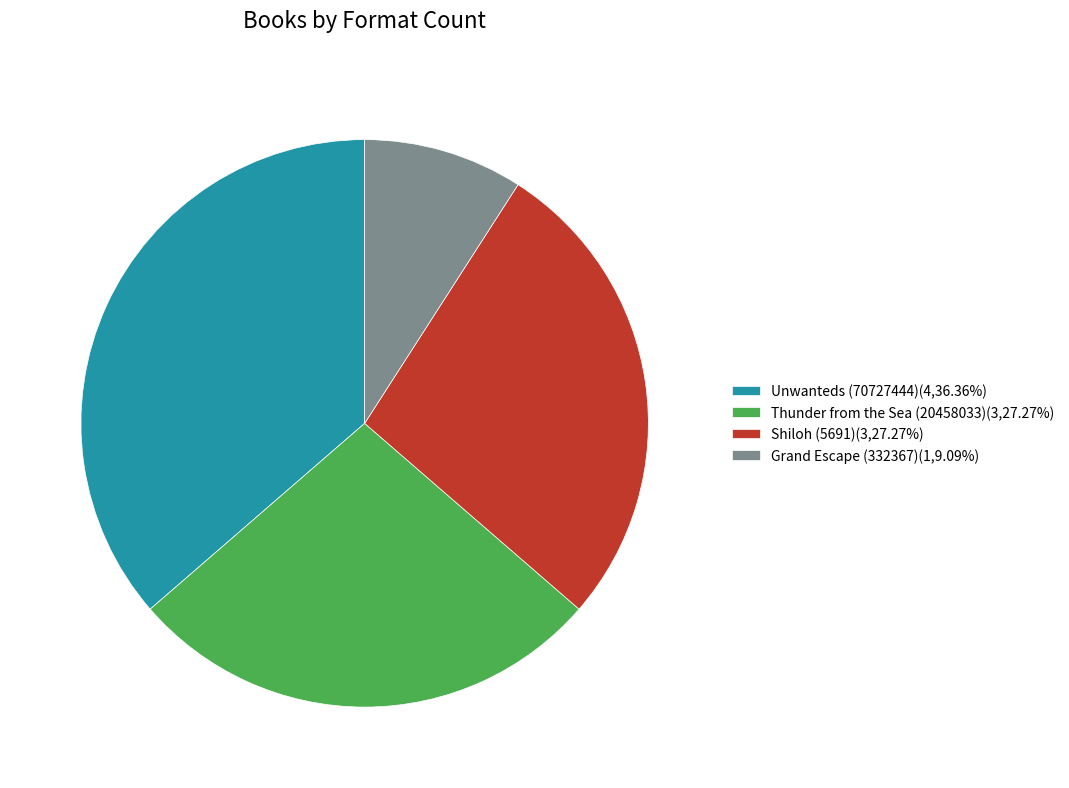

Count the number of slices in the pie.

4